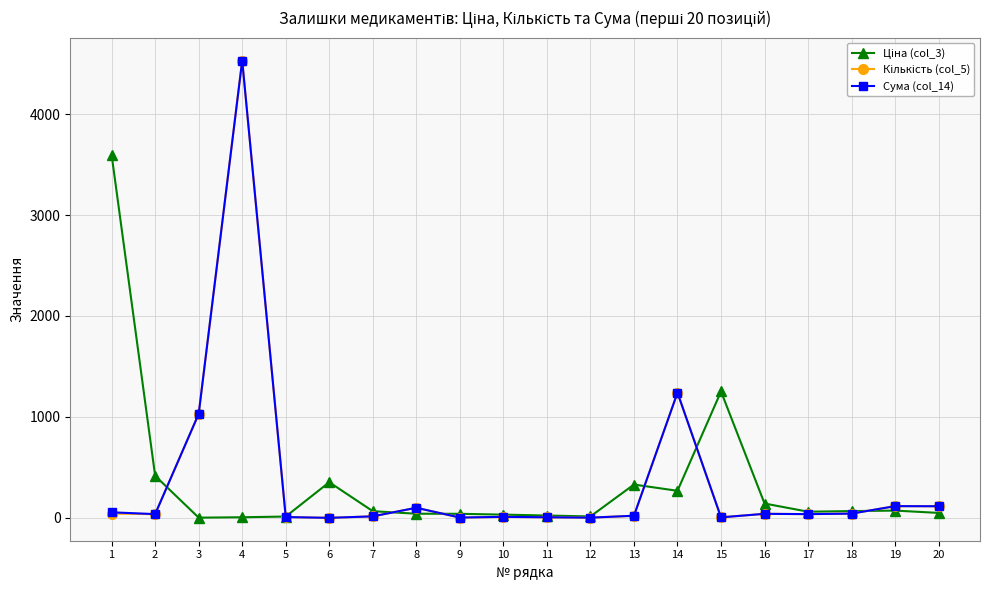

The value of Сума (col_14) at 3 is 1579.9. True or false?

False